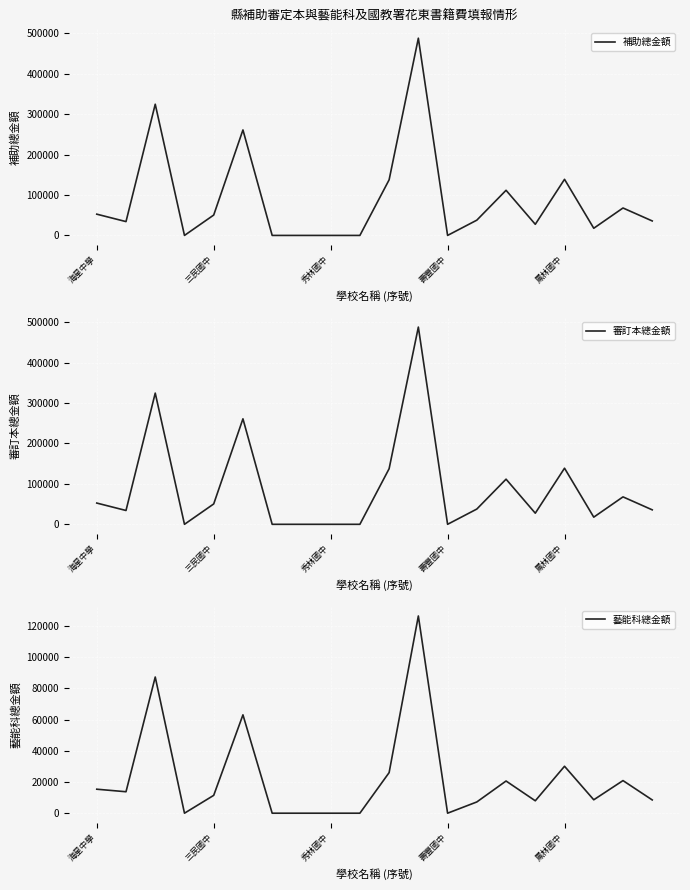

Reading left to right, list all the values displayed in this chart.

補助總金額: 52572	34187	324520	0	50392	260930	0	0	0	0	137530	487842	0	37747	111643	27508	138811	17713	67854	35779
審訂本總金額: 52572	34187	324520	0	50392	260930	0	0	0	0	137530	487842	0	37747	111643	27508	138811	17713	67854	35779
藝能科總金額: 15366	13741	87210	0	11424	62992	0	0	0	0	25986	126312	0	7201	20617	7944	30060	8589	20880	8492